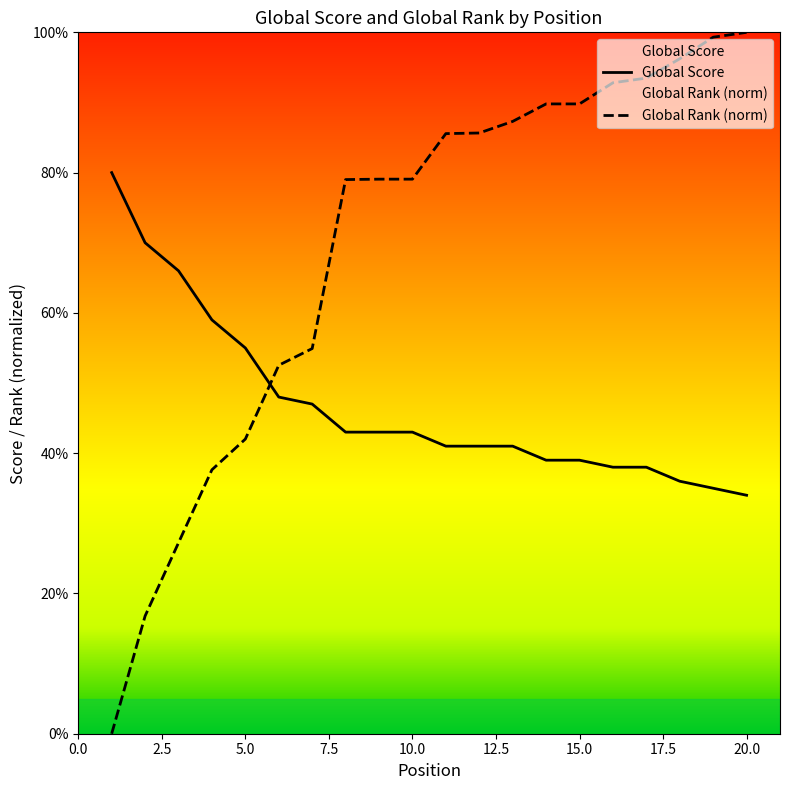

How many times do Global Rank (normalized) and Global Score cross each other?

1